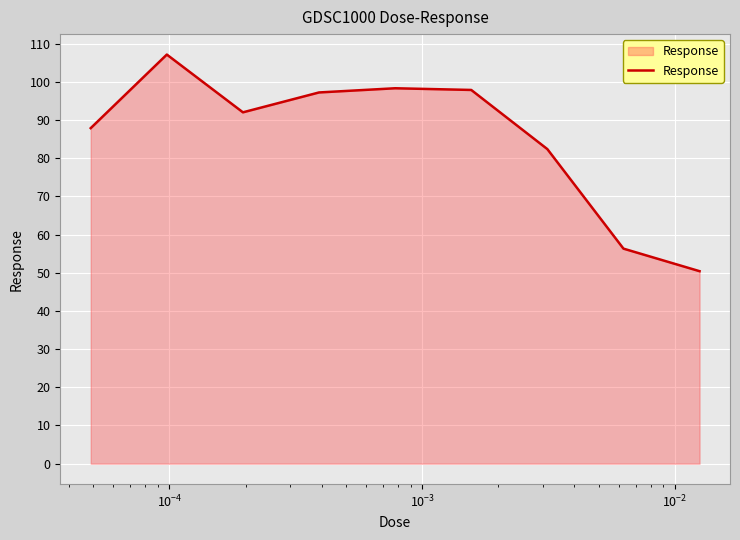

What is the difference between the maximum and minimum values?

56.7